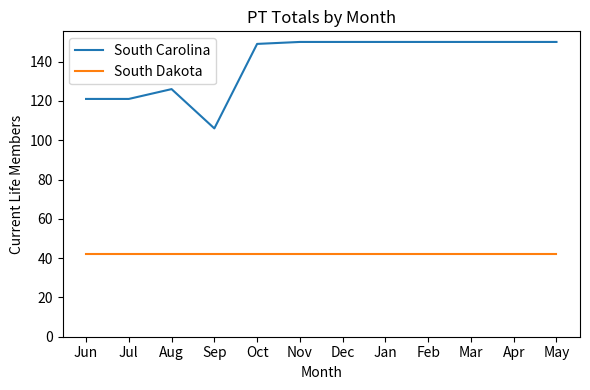

Read the South Dakota value at Oct.

42